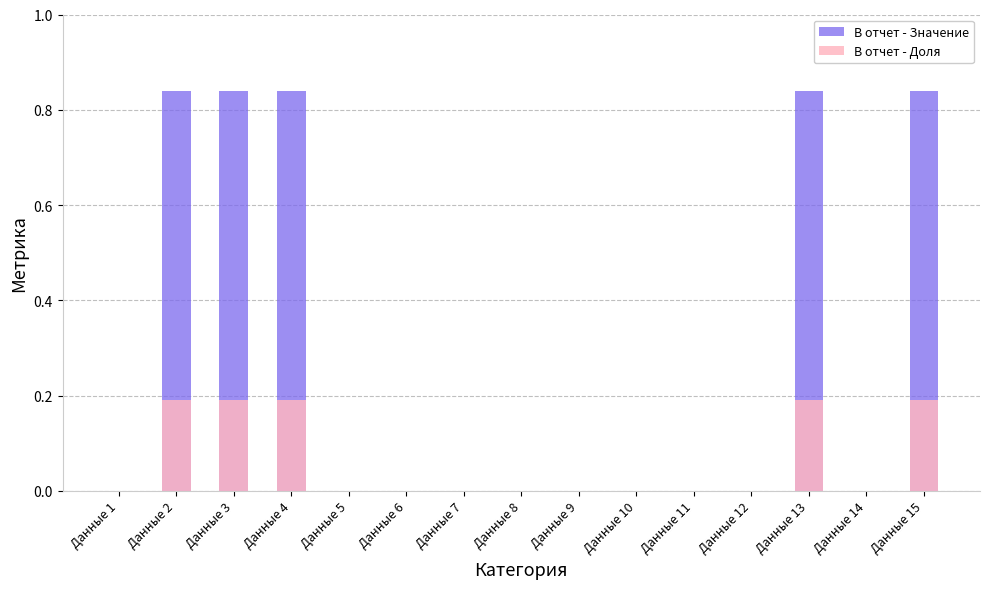

Is it true that В отчет - Значение equals 0.5 at Данные 9?

False